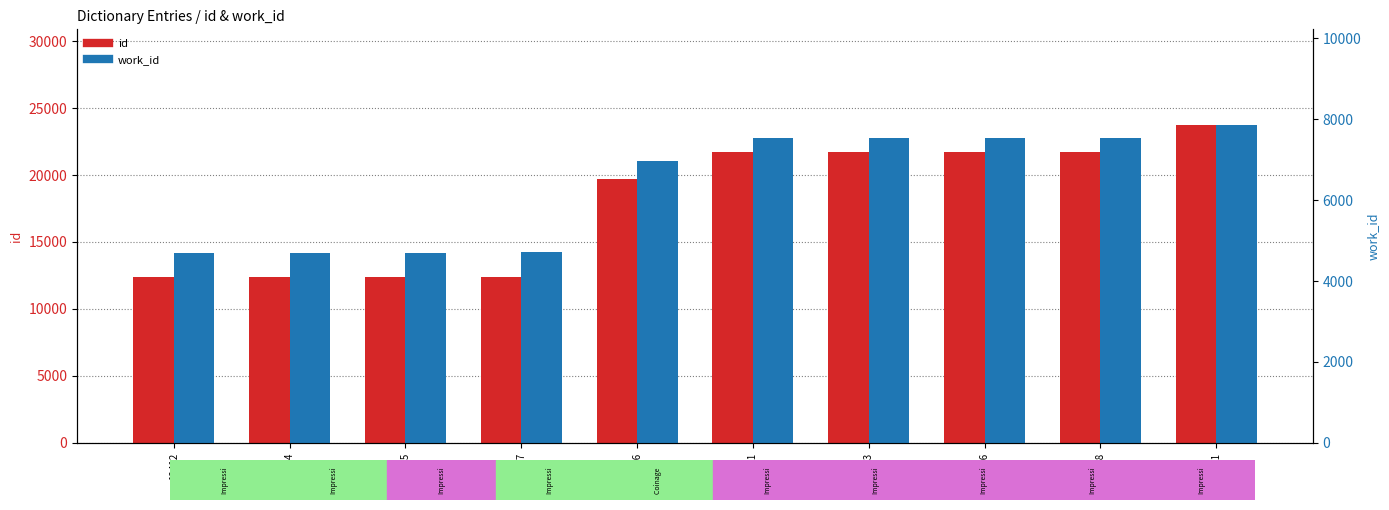

What are all the series names shown in the legend?

id, work_id